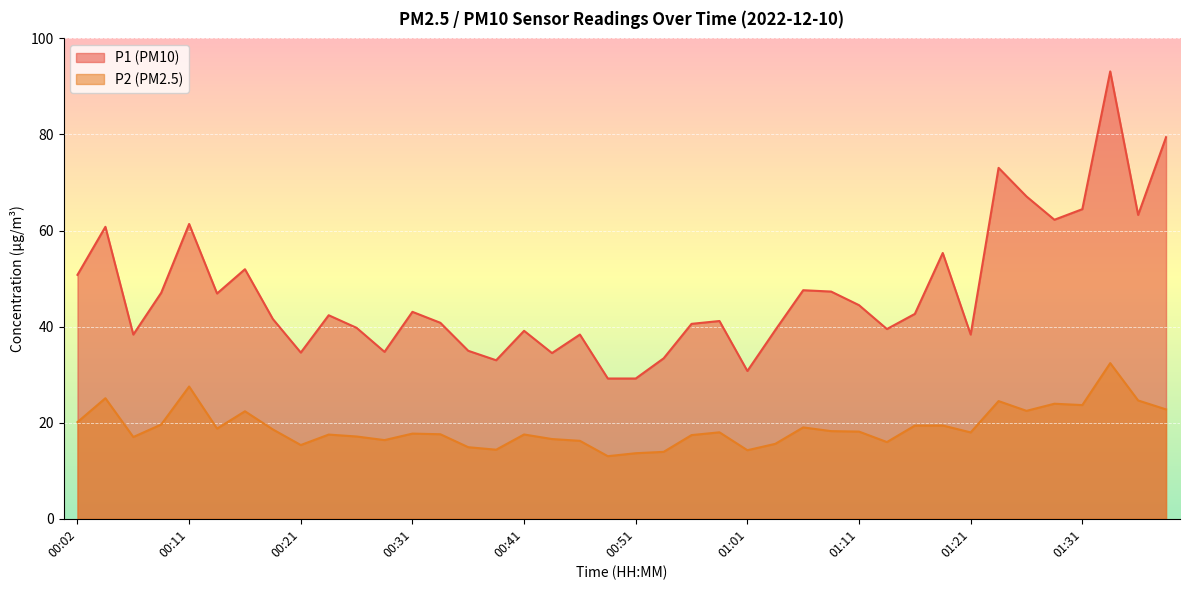

What is the difference between the second highest and second lowest values in the P1 series?

50.2